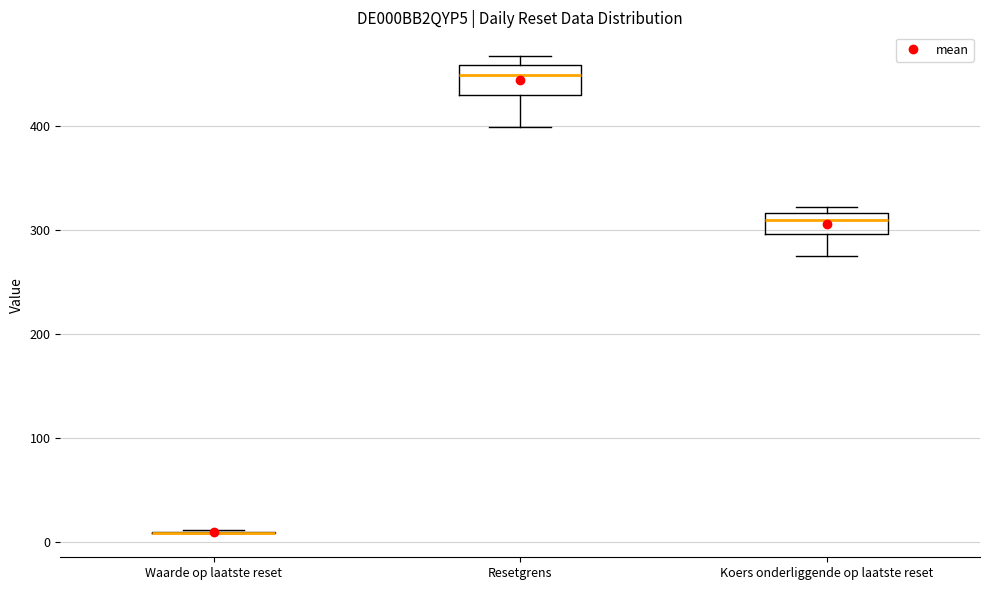

Reading left to right, read every box against the y-axis: the position of its median line, the range the box covers, and the ends of its whiskers. The values are not printed on the chart, so give them approximately, as read against the axis.

Waarde op laatste reset: box collapsed to a line at 10, whiskers 10 to 10
Resetgrens: median 450, box 430 to 460, whiskers 400 to 470
Koers onderliggende op laatste reset: median 310, box 300 to 320, whiskers 280 to 320 (just above the box's upper edge)